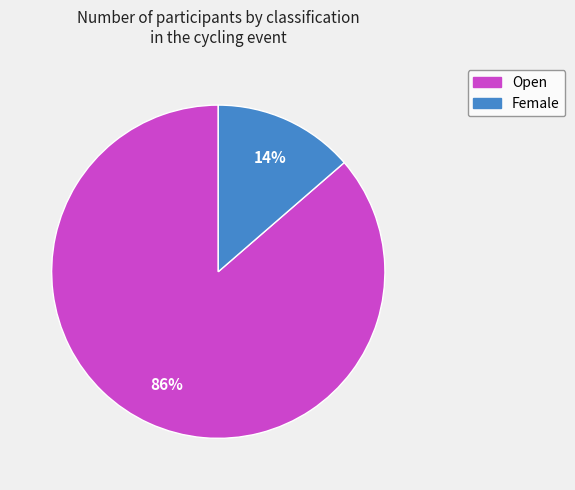

To the nearest percent, what is the average slice percentage?

50%